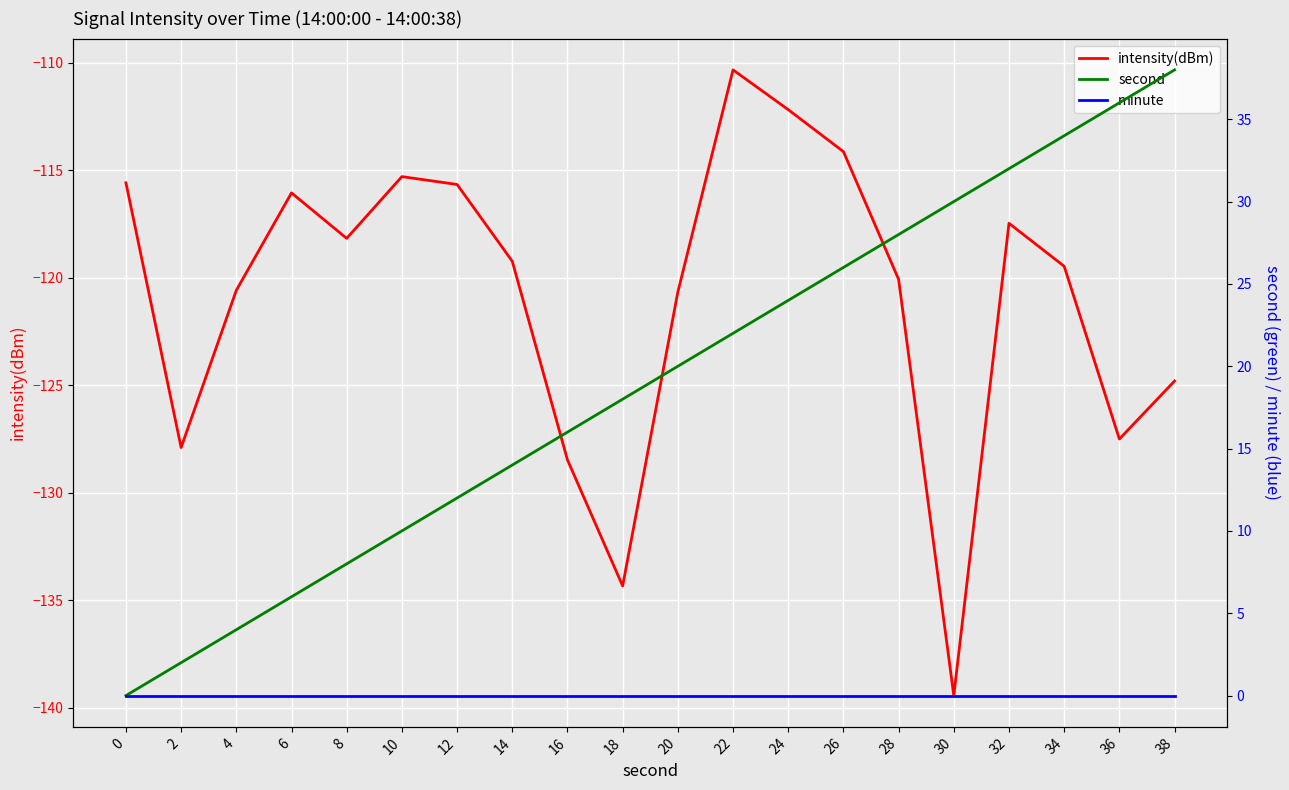

Where is intensity(dBm) nearest to the value -124?

38